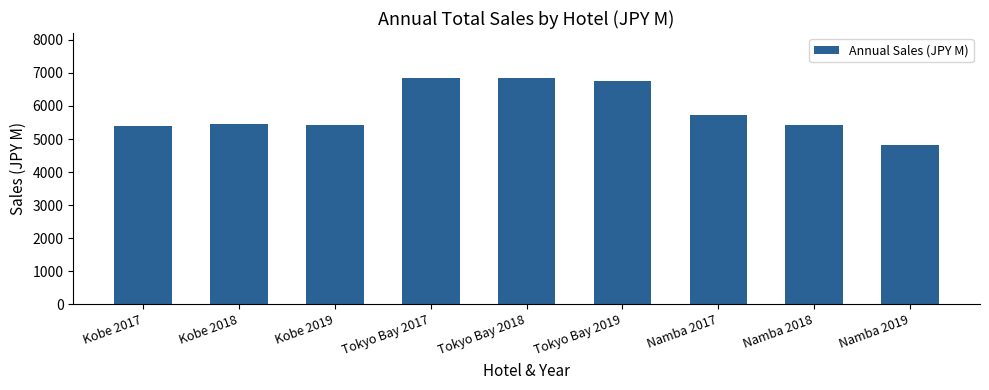

What is the change in value from Tokyo Bay 2017 to Namba 2018?

-1426